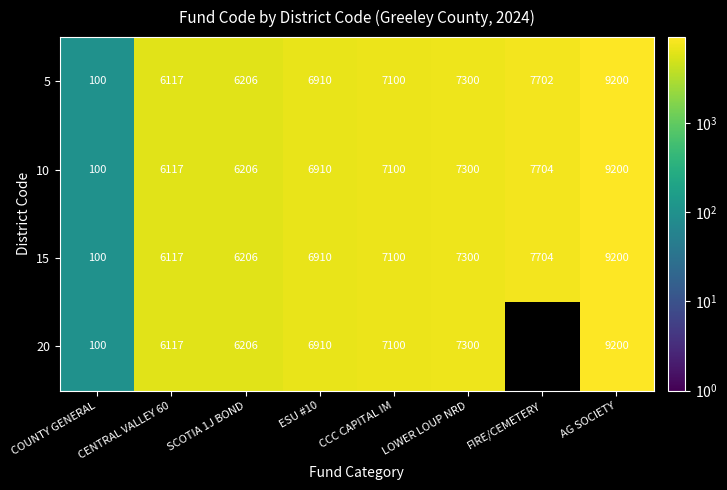

Read the 15 value at SCOTIA 1J BOND, to the nearest 50.

6200